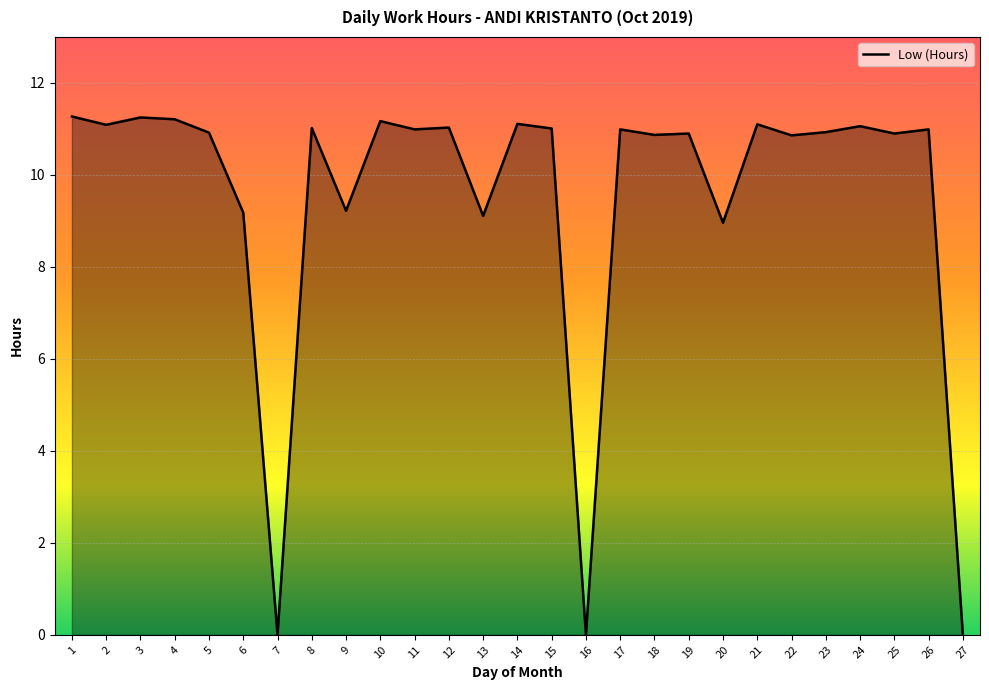

What is the maximum value shown in the chart?

11.3